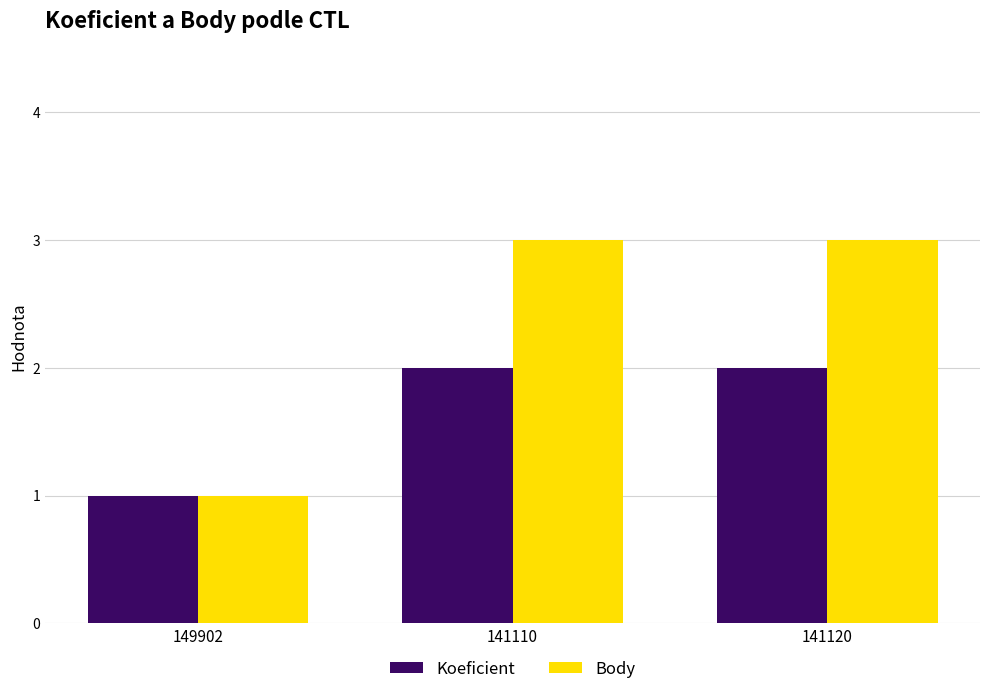

Reading right to left, extract all data points from this chart.

Koeficient: 2	2	1
Body: 3	3	1